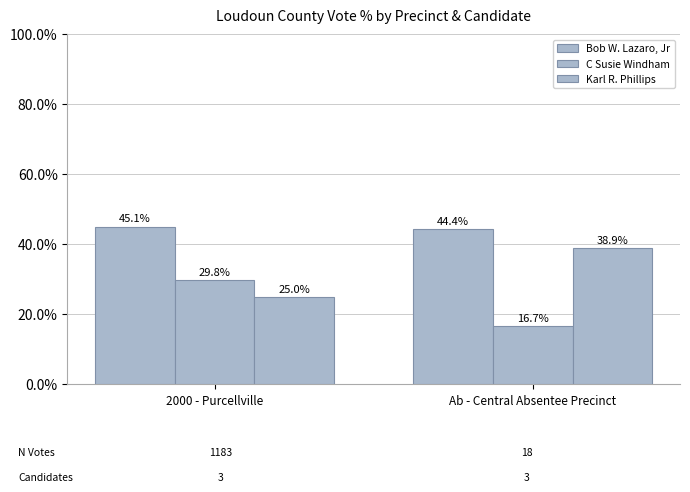

Rank the series by their maximum value, from lowest to highest.

C Susie Windham, Karl R. Phillips, Bob W. Lazaro, Jr